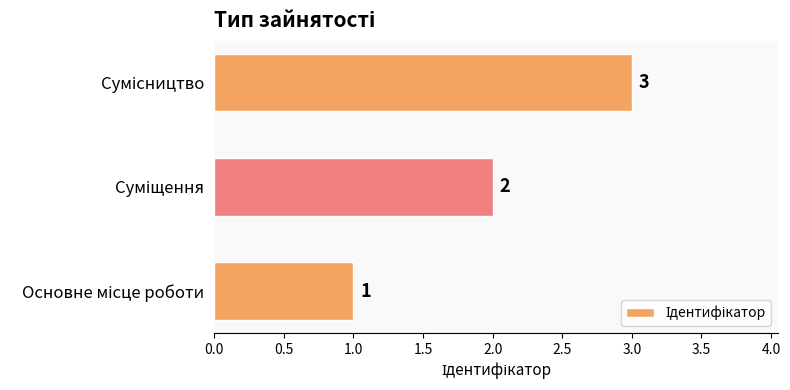

What is the greatest value displayed?

3